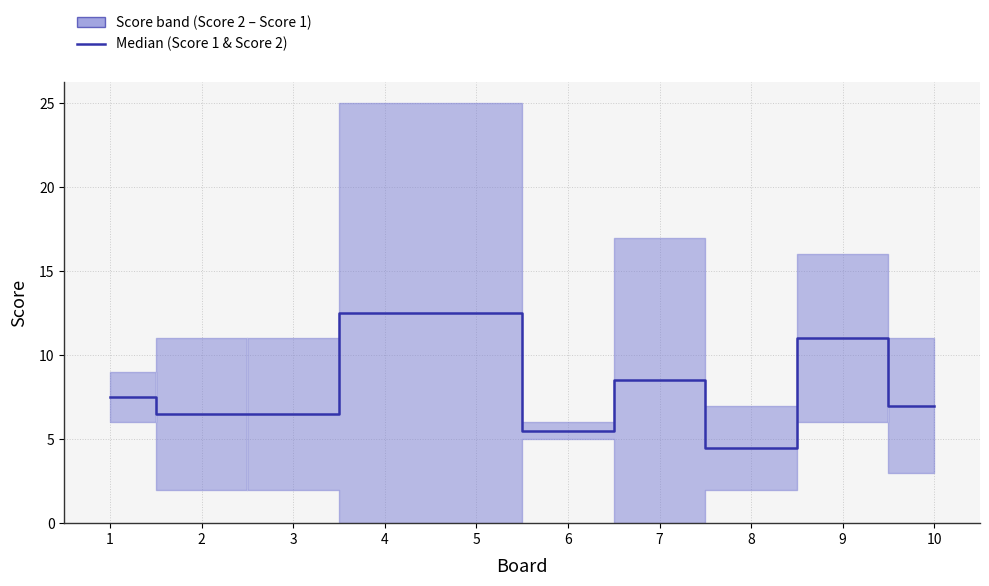

At which category does the data reach its first local valley?

6